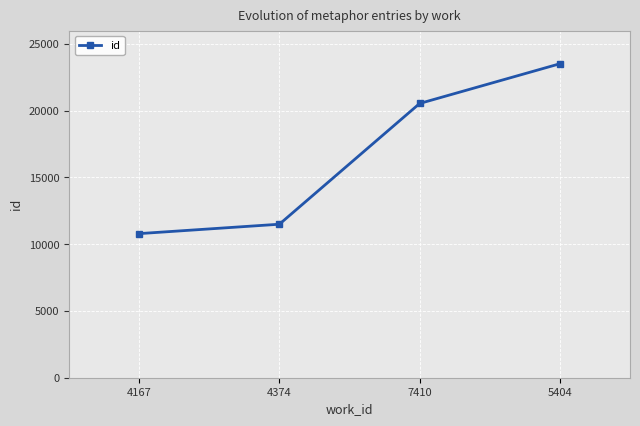

Between 4374 and 5404, which is larger?

5404